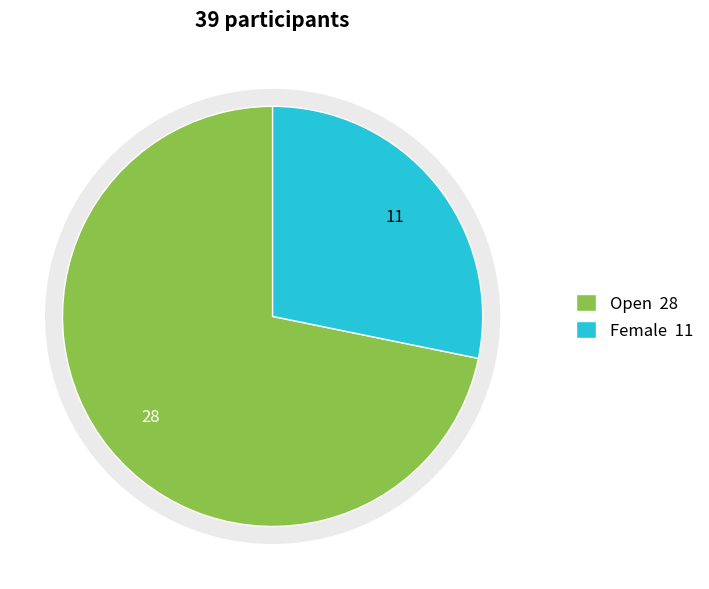

What is the smallest slice in the pie chart?

Female